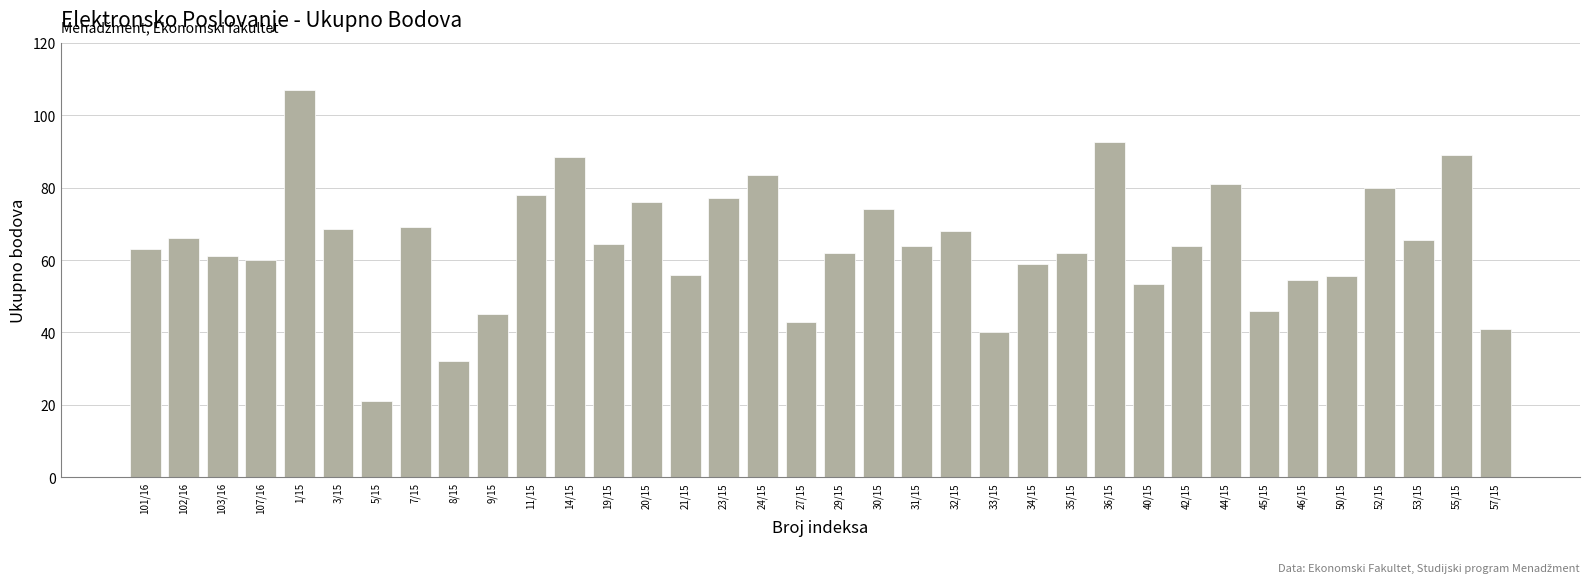

What is the ratio of the value at 40/15 to the value at 44/15?

0.7